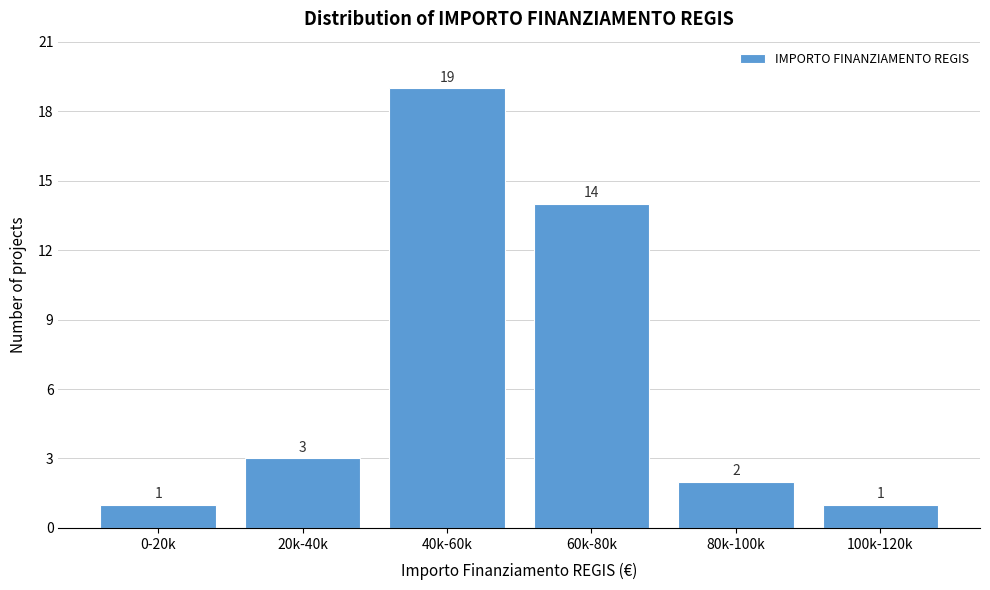

Reading left to right, list all the values displayed in this chart.

0-20k=1	20k-40k=3	40k-60k=19	60k-80k=14	80k-100k=2	100k-120k=1